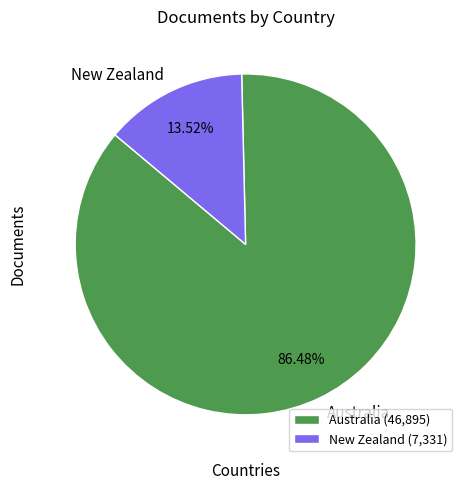

What is the smallest slice in the pie chart?

New Zealand